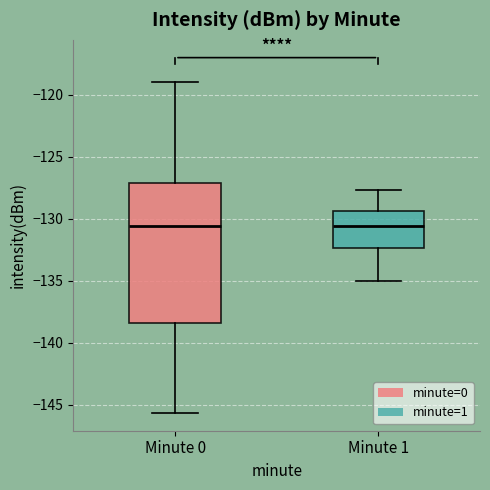

Reading left to right, read every box against the y-axis: the position of its median line, the range the box covers, and the ends of its whiskers. The values are not printed on the chart, so give them approximately, as read against the axis.

Minute 0: median -130.5, box -138.5 to -127.0, whiskers -145.5 to -119.0
Minute 1: median -130.5, box -132.5 to -129.5, whiskers -135.0 to -127.5